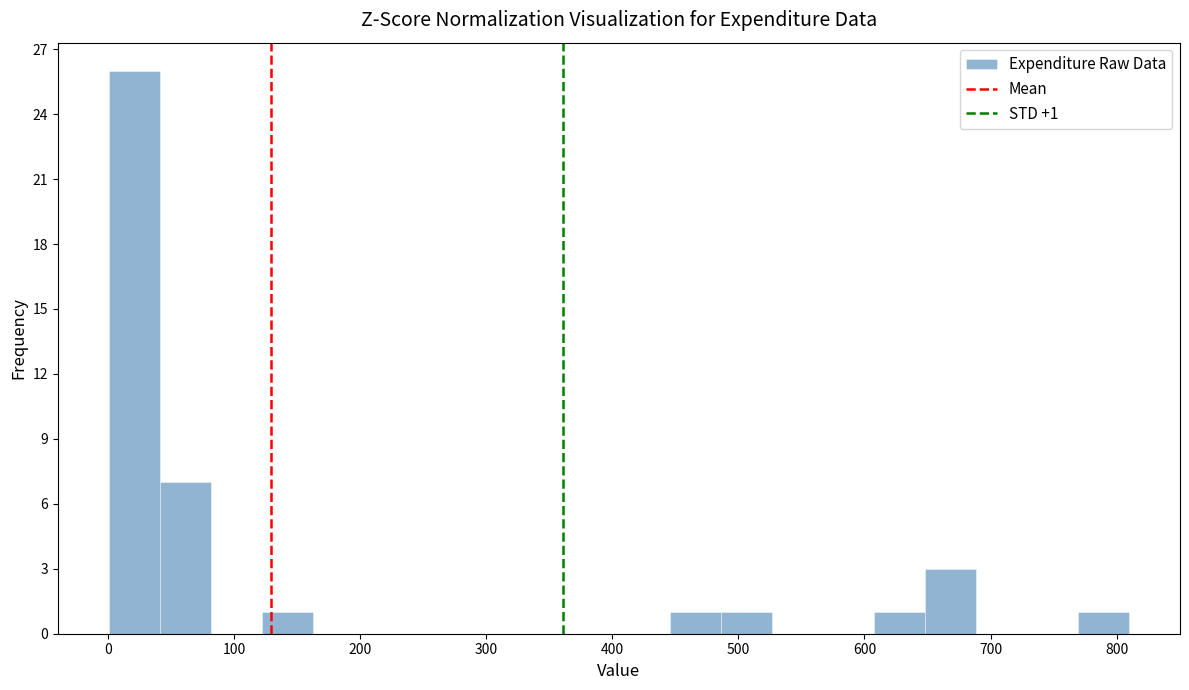

Over which range of the x-axis is the bar tallest?

0 to 40